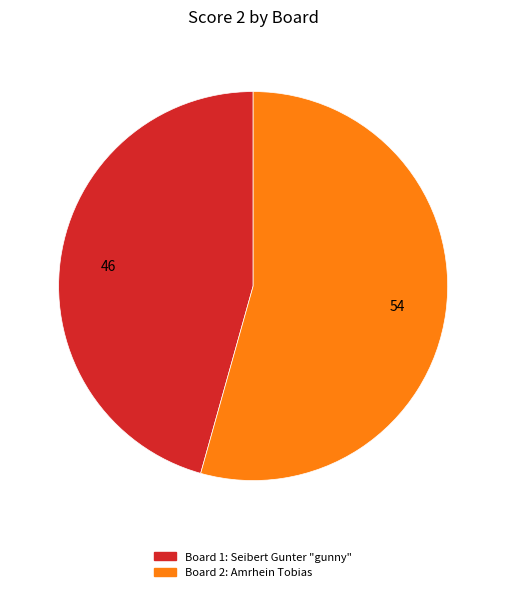

Is there any slice that represents more than half of the pie?

Yes